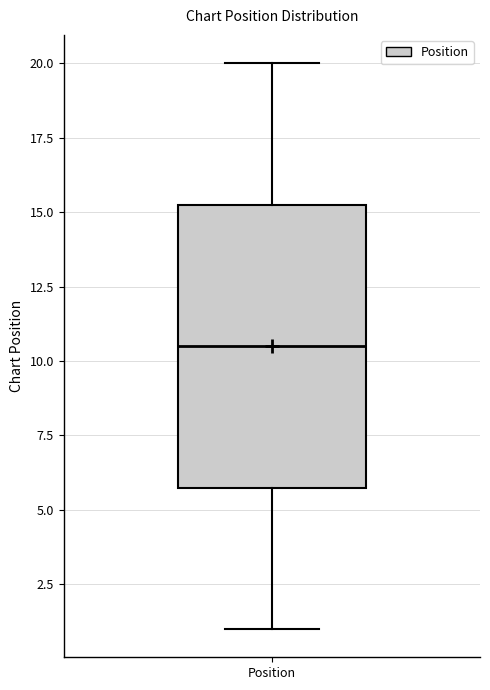

Transcribe this box plot: give where the median line is, the range the box spans, and where the two whiskers end, as read against the y-axis. The values are not printed on the chart, so give them approximately, as read against the axis.

median 10.5, box 6.0 to 15.5, whiskers 1.0 to 20.0